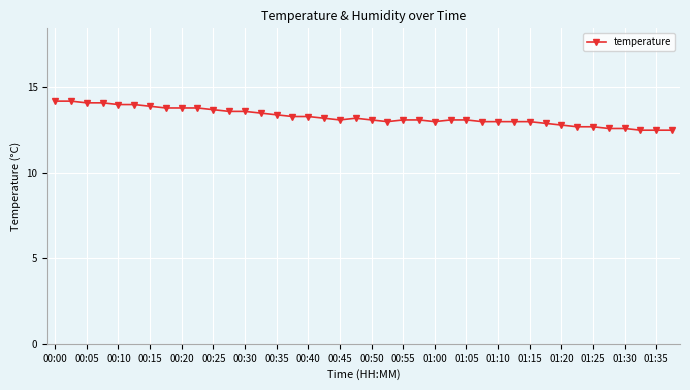

What is the greatest value displayed?

14.2